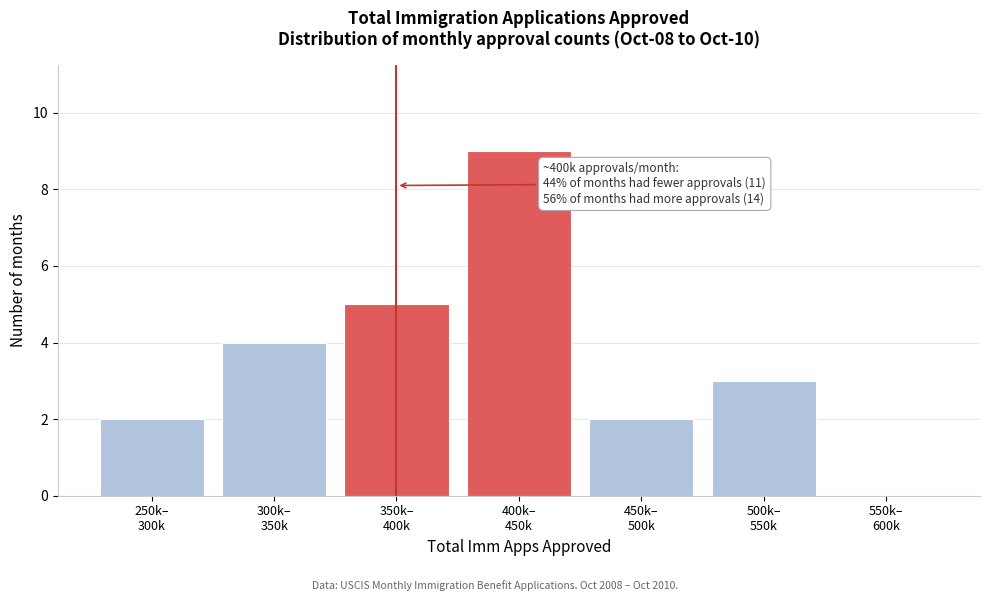

What is the greatest value displayed?

9